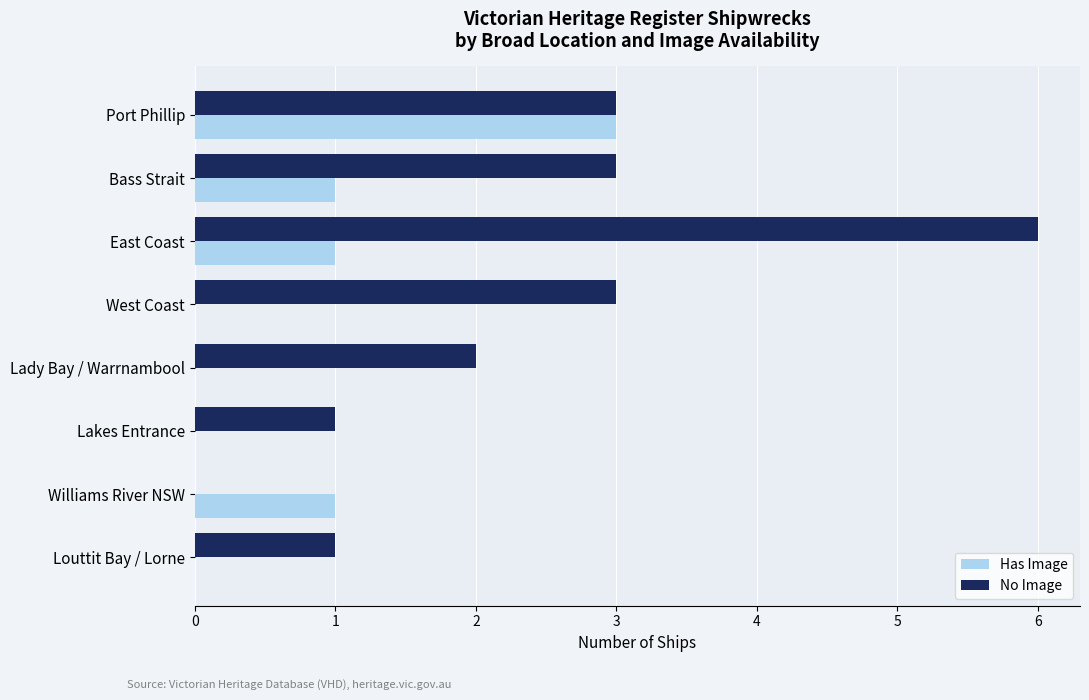

What is the highest value of the Has Image series?

3